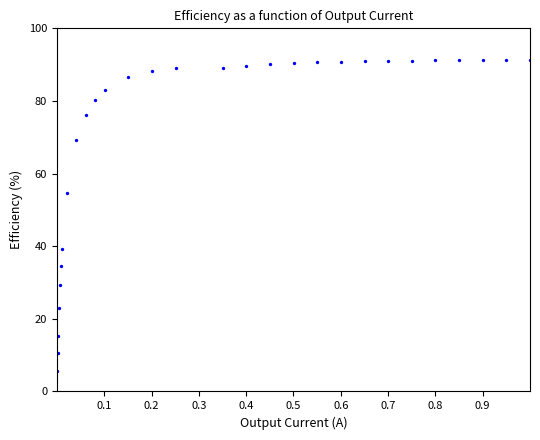

What is the range of X values (max minus min)?

1.0